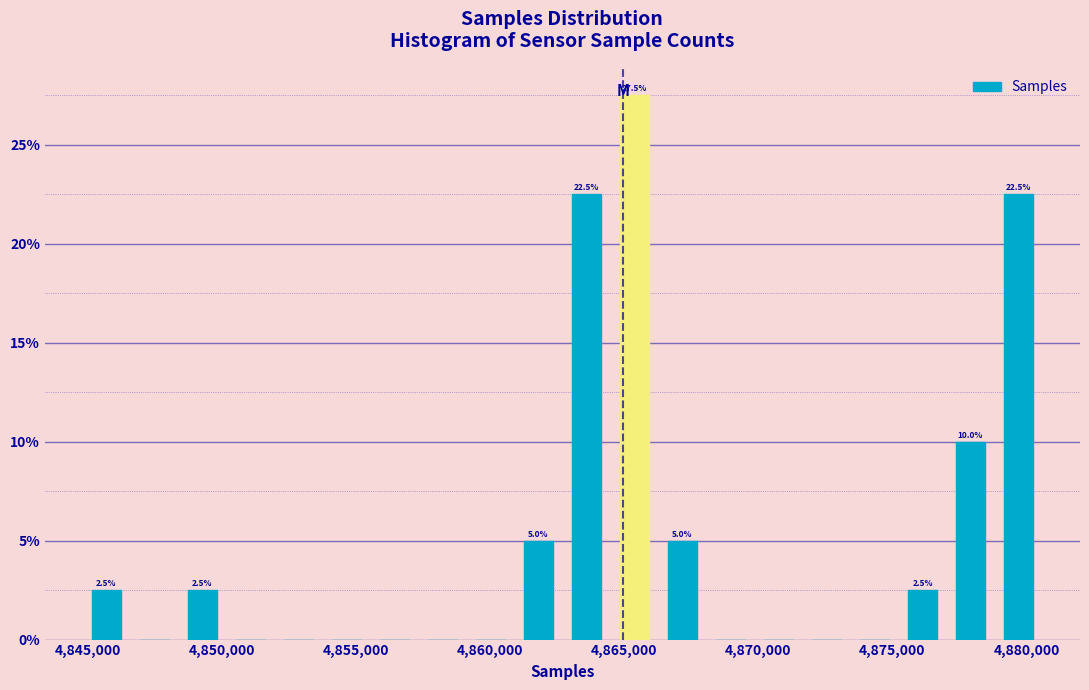

Around what value on the x-axis is the tallest bar? Give the approximate position of its centre, as read against the axis.

4865500